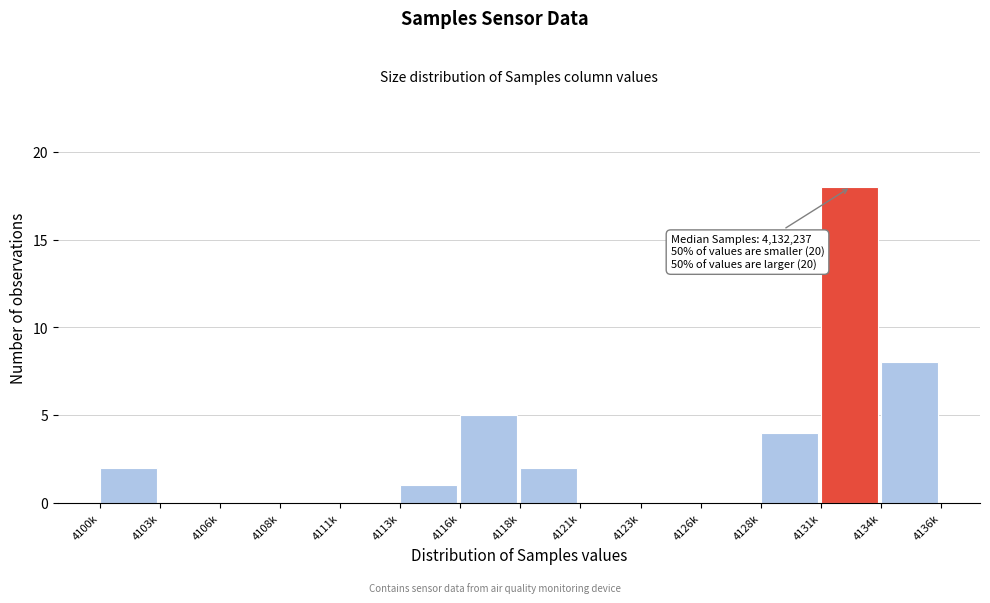

Reading left to right, what are all the values shown in this chart?

4100k=2	4103k=0	4106k=0	4108k=0	4111k=0	4113k=1	4116k=5	4118k=2	4121k=0	4123k=0	4126k=0	4128k=4	4131k=18	4134k=8